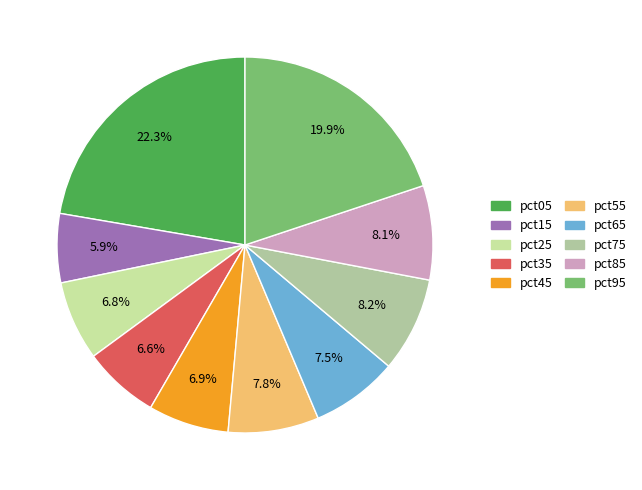

Is there a majority slice in this chart?

No